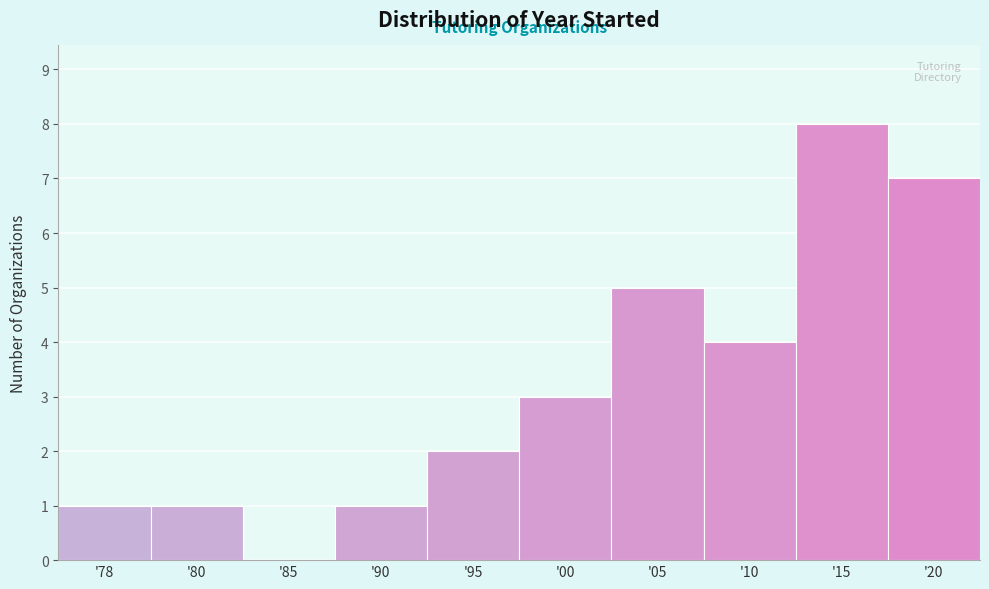

Reading right to left, extract all data points from this chart.

'20=7	'15=8	'10=4	'05=5	'00=3	'95=2	'90=1	'85=0	'80=1	'78=1